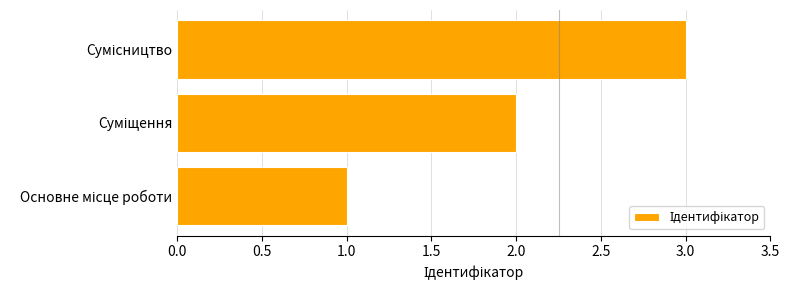

What is the sum of all values?

6